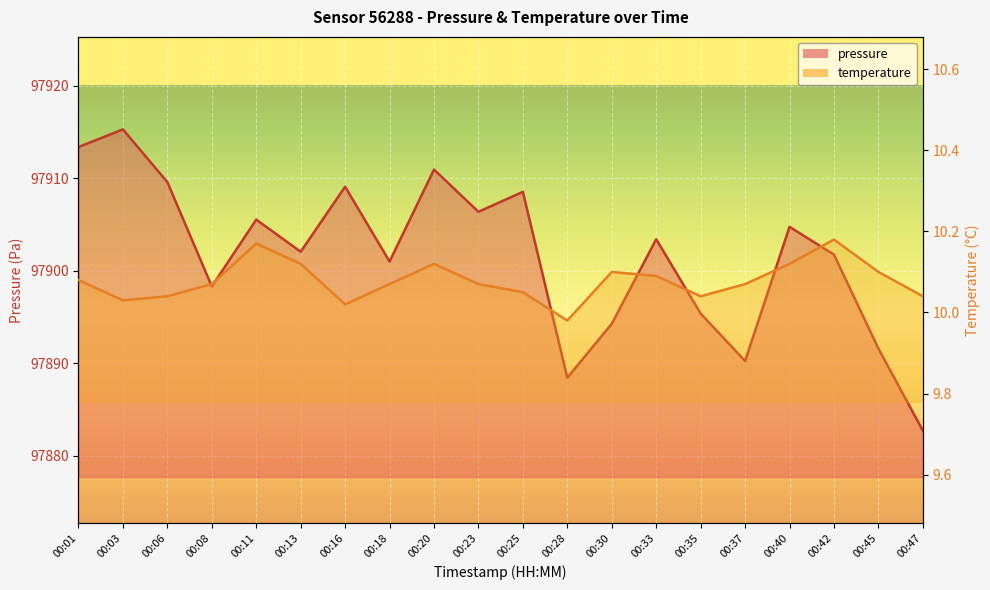

Reading left to right, extract all data points from this chart.

pressure: 97913.4	97915.3	97909.6	97898.3	97905.5	97902.1	97909.1	97901.0	97910.9	97906.4	97908.5	97888.4	97894.3	97903.4	97895.4	97890.2	97904.8	97901.8	97891.6	97882.7
temperature: 10.1	10.0	10.0	10.1	10.2	10.1	10.0	10.1	10.1	10.1	10.1	10.0	10.1	10.1	10.0	10.1	10.1	10.2	10.1	10.0